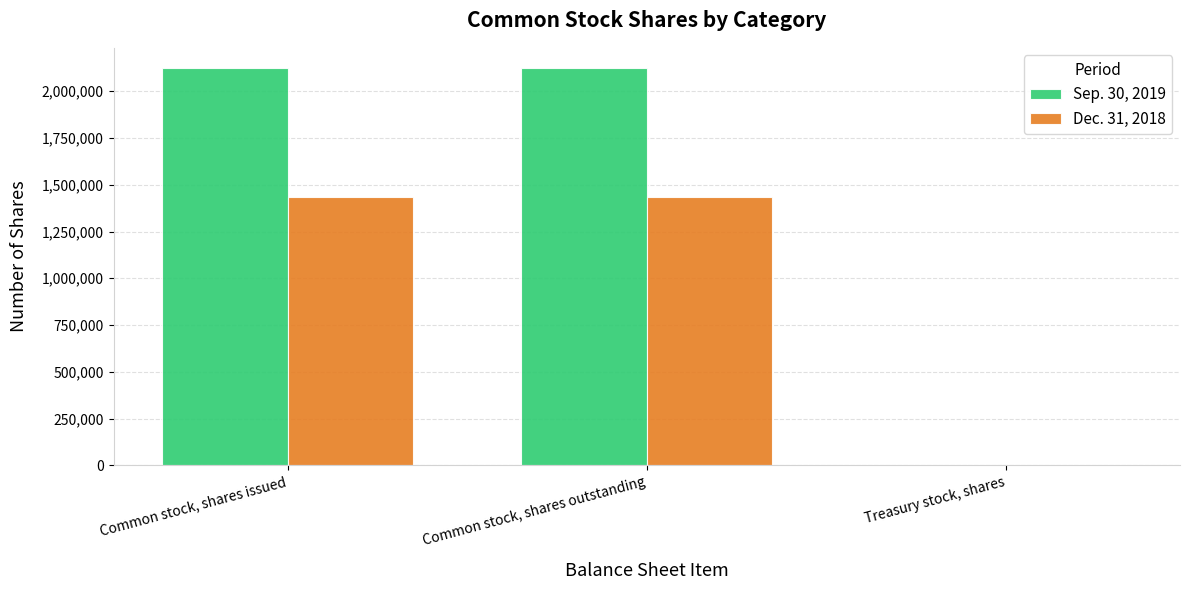

Which series has the widest spread of values?

Sep. 30, 2019